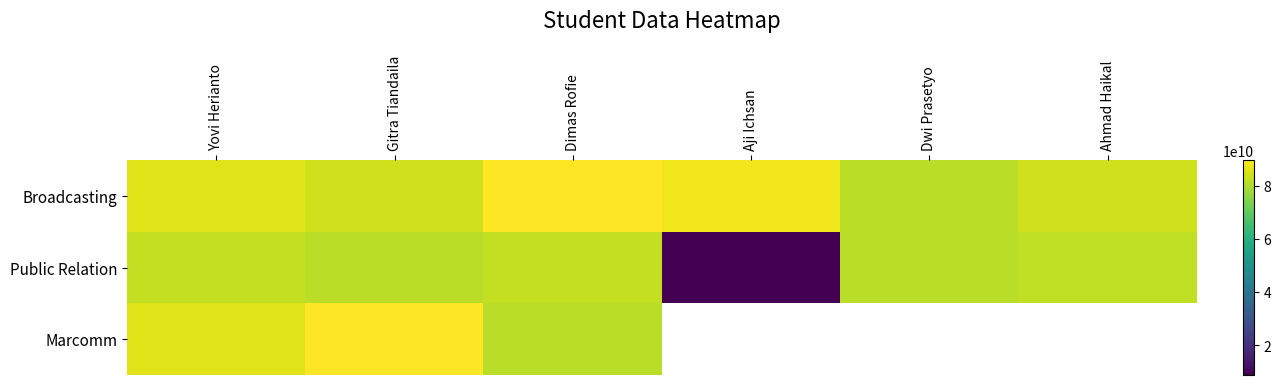

What is the total value across all series at Dimas Rofie?

253098949948.0